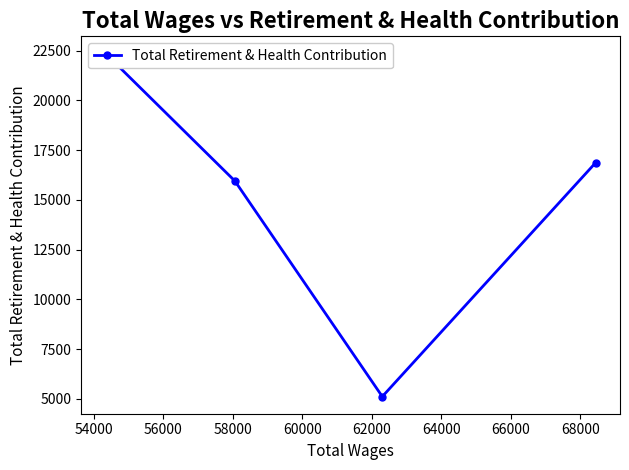

What is the average value?

15070